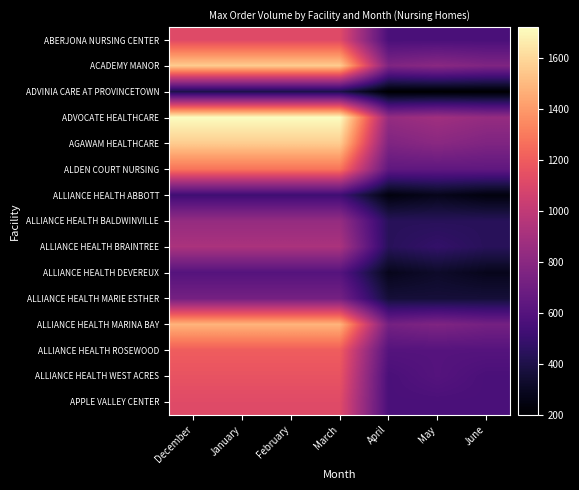

List the series in order of their peak value, highest first.

ADVOCATE HEALTHCARE, ACADEMY MANOR, AGAWAM HEALTHCARE, ALLIANCE HEALTH MARINA BAY, ALDEN COURT NURSING, ALLIANCE HEALTH ROSEWOOD, ALLIANCE HEALTH WEST ACRES, ABERJONA NURSING CENTER, APPLE VALLEY CENTER, ALLIANCE HEALTH BRAINTREE, ALLIANCE HEALTH BALDWINVILLE, ALLIANCE HEALTH MARIE ESTHER, ALLIANCE HEALTH DEVEREUX, ALLIANCE HEALTH ABBOTT, ADVINIA CARE AT PROVINCETOWN